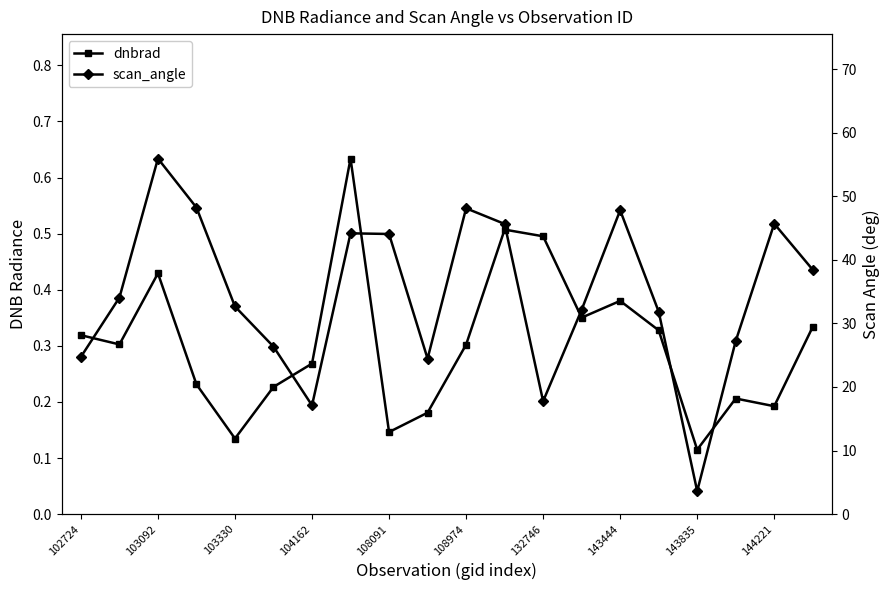

What is the sum of all dnbrad values?

6.1